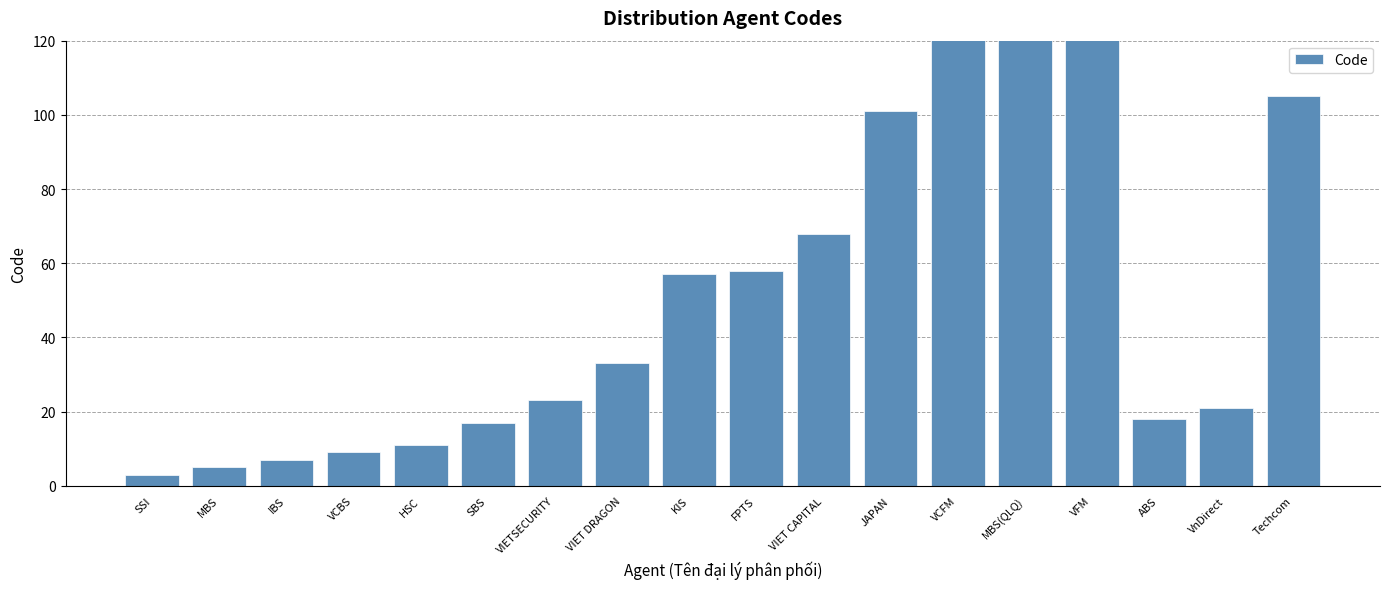

What is the difference between the second highest and second lowest values?

904